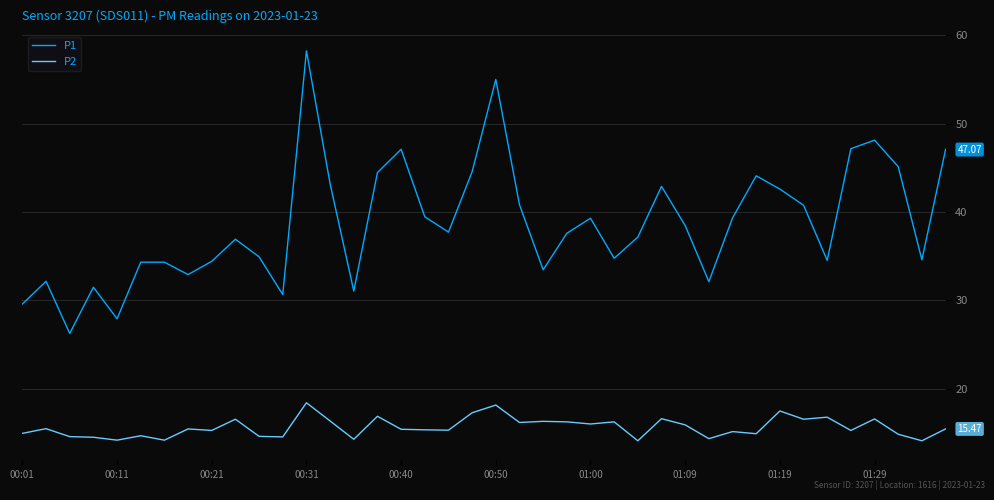

Rank the series by their average value, from lowest to highest.

P2, P1